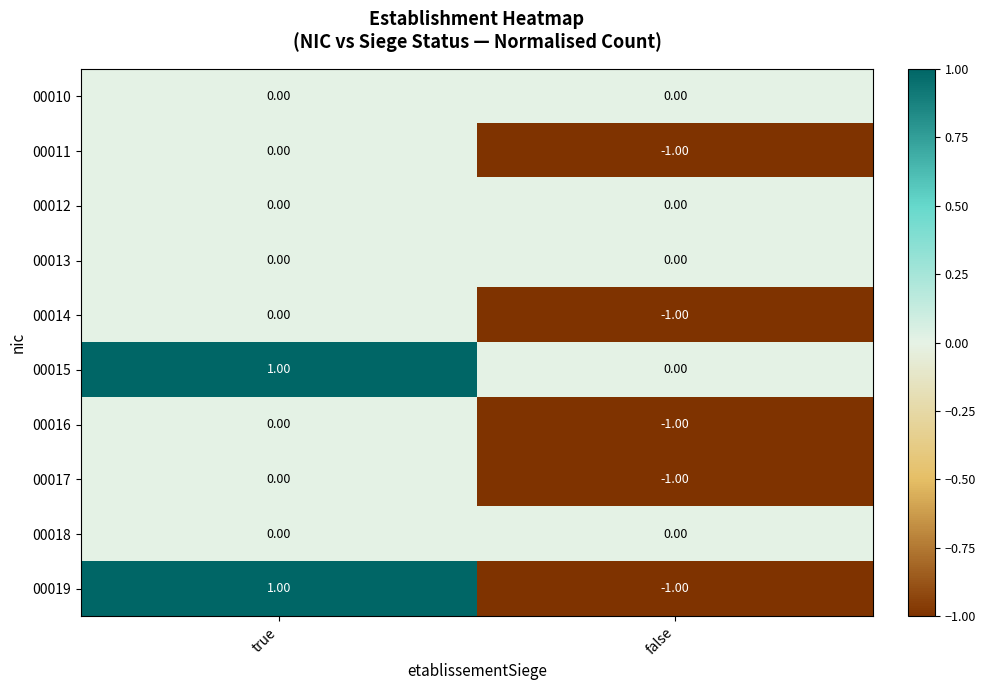

Which series has the largest range (max minus min)?

00019